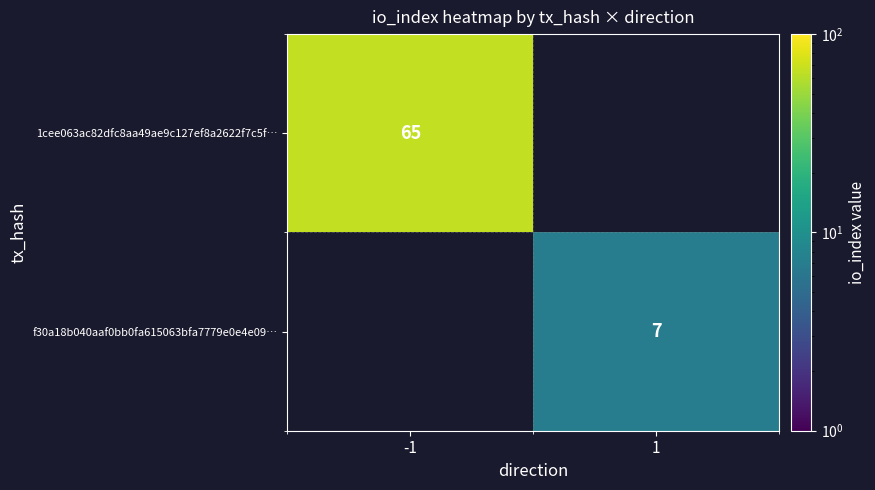

The value of 1cee063ac82dfc8aa49ae9c127ef8a2622f7c5f… at -1 is 65. True or false?

True